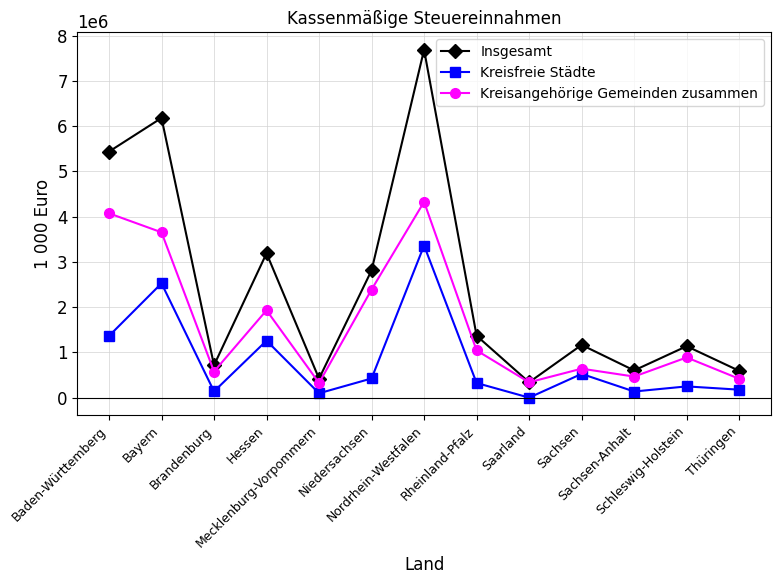

What are all the series names shown in the legend?

Insgesamt, Kreisfreie Städte, Kreisangehörige Gemeinden zusammen